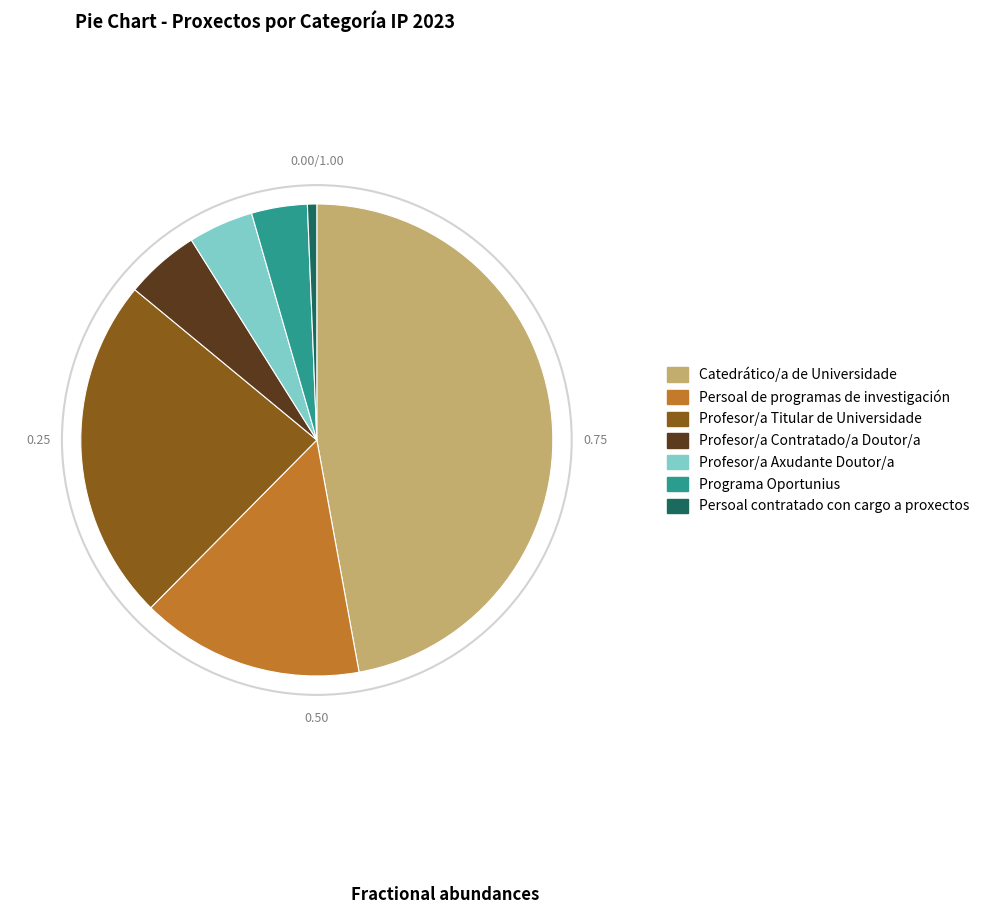

To the nearest percent, what percentage of the pie is Profesor/a Titular de Universidade?

24%